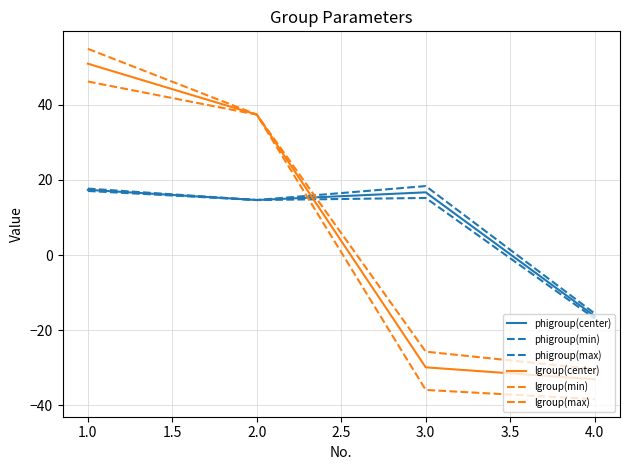

How many values in the phigroup(max) series exceed 17?

2